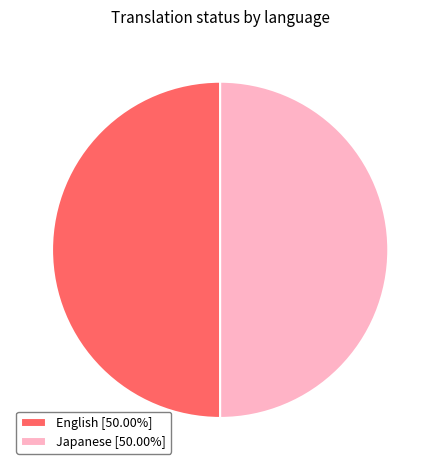

What is the ratio of the value at English [50.00%] to the value at Japanese [50.00%]?

1.0